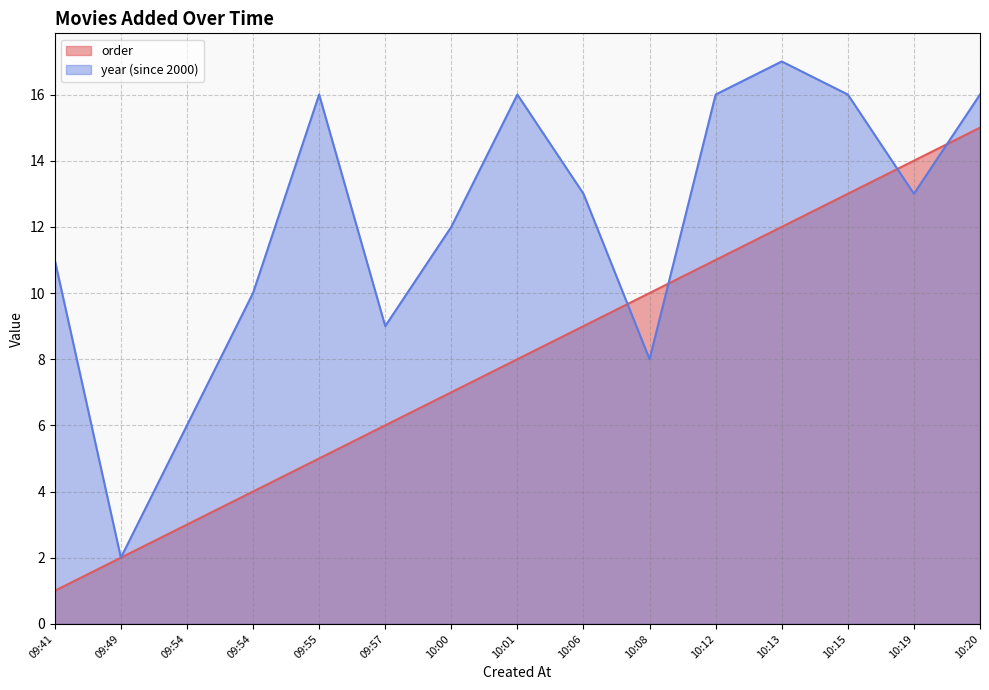

Between which two adjacent categories do order and year first intersect?

10:06 and 10:08